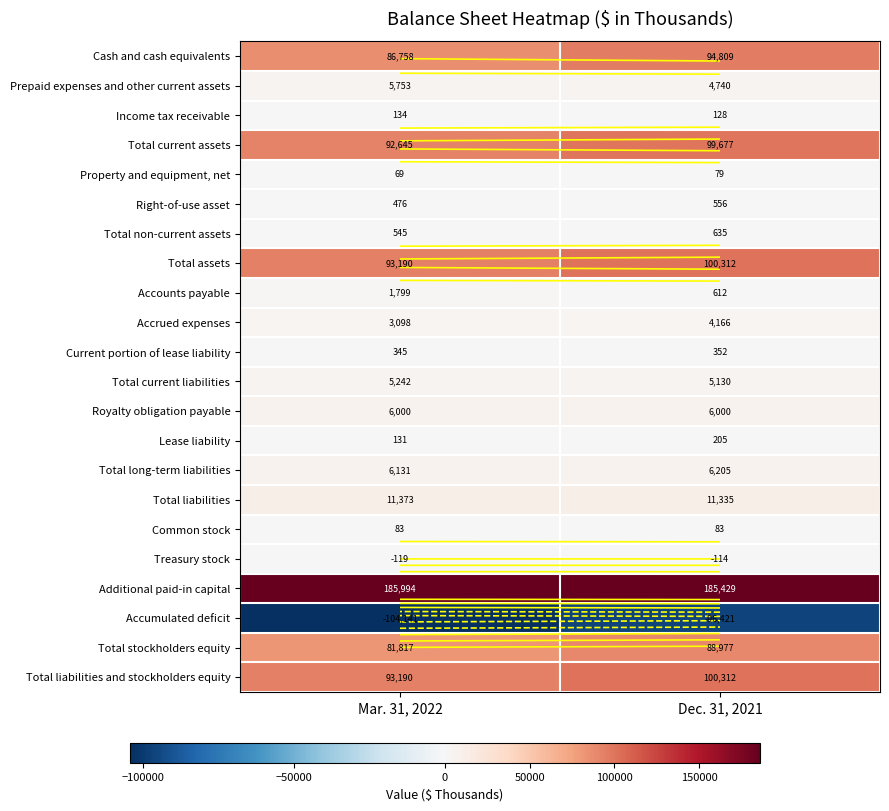

What value does the Total current assets series have at Mar. 31, 2022, to the nearest 100?

92600